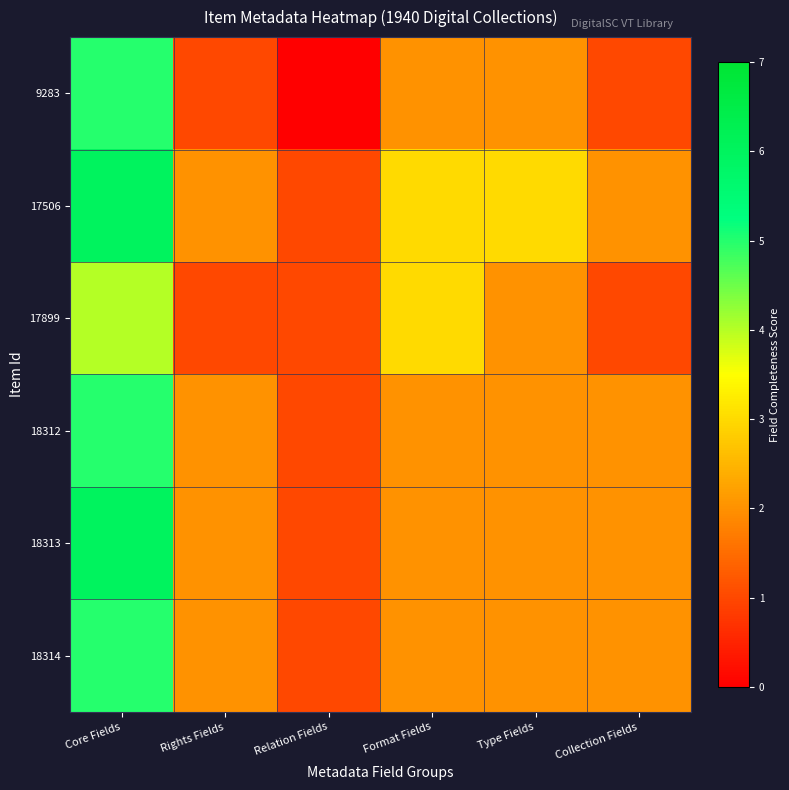

What is the total value across all series at Collection Fields?

10